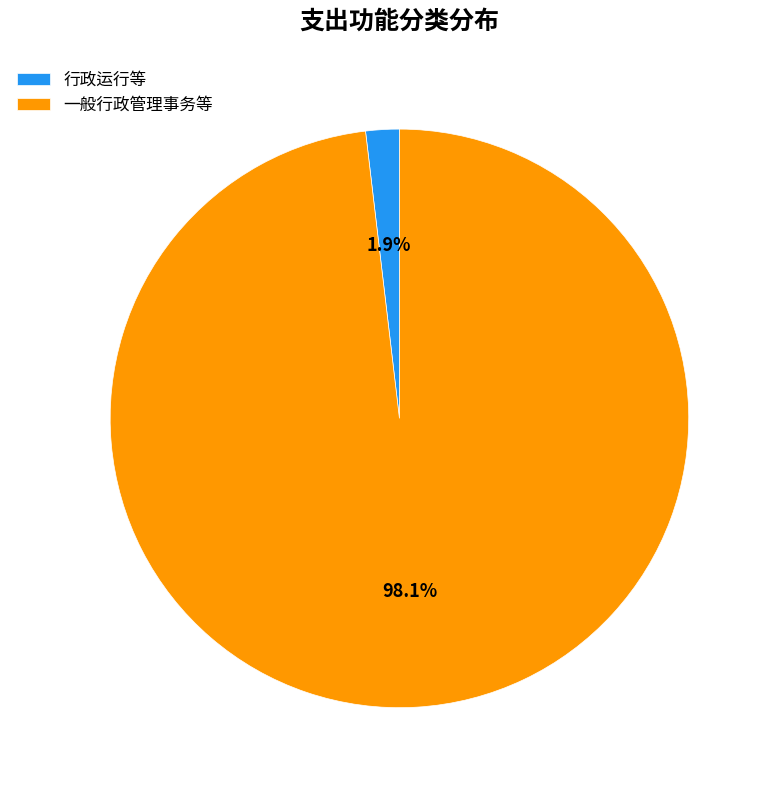

How many slices are in this pie chart?

2